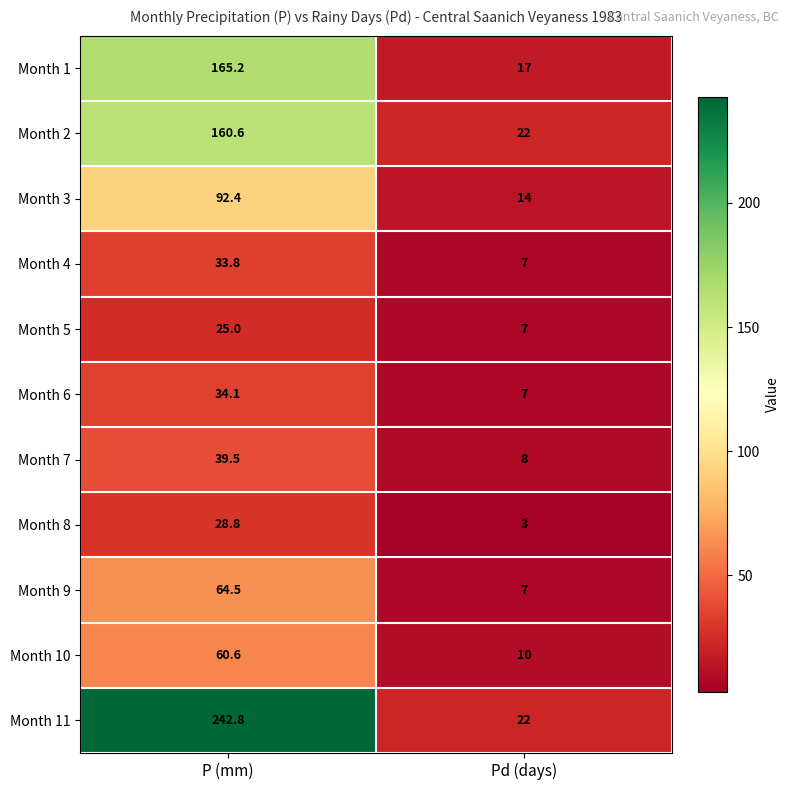

Read the Month 5 value at P (mm).

25.0